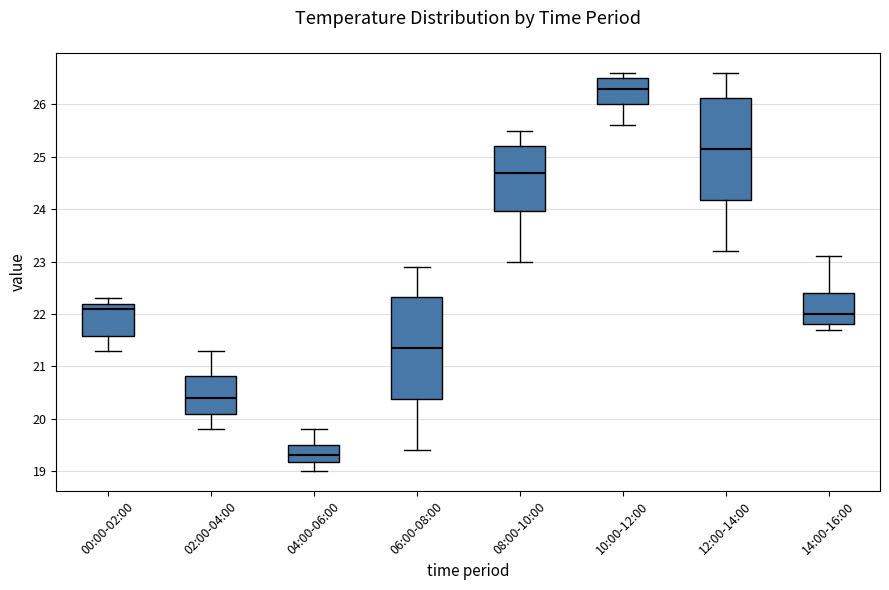

Where does the lower whisker of the box for 08:00-10:00 end on the y-axis? The values are not printed on the chart, so give them approximately, as read against the axis.

23.0